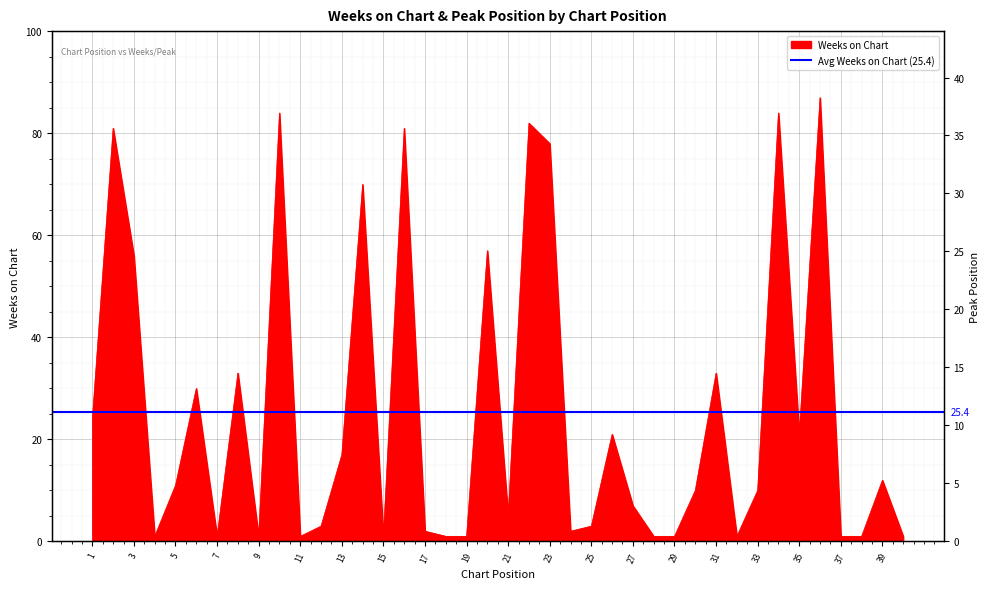

Which category has the lowest value in the Peak Position series?

1